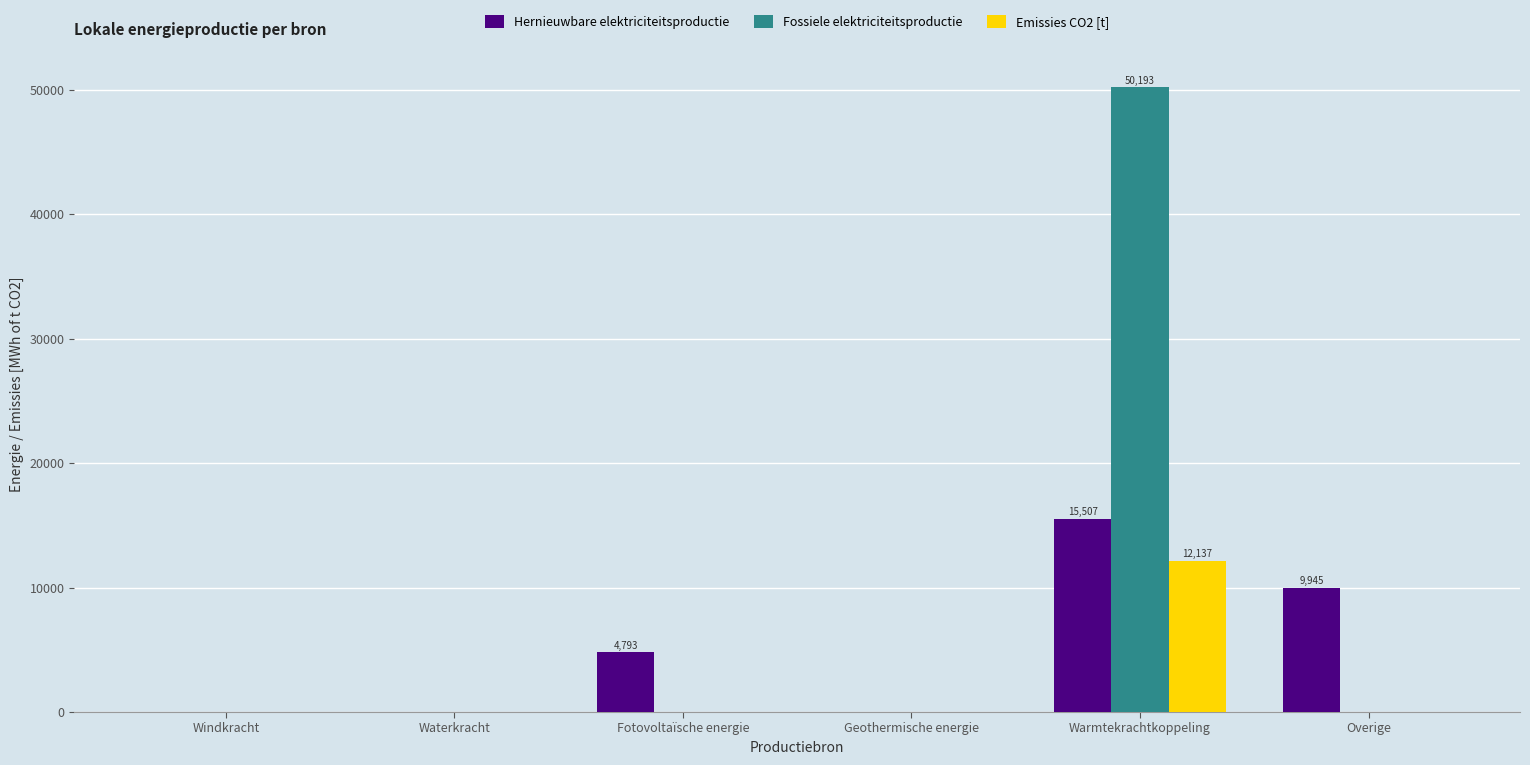

How many groups of bars are there?

6